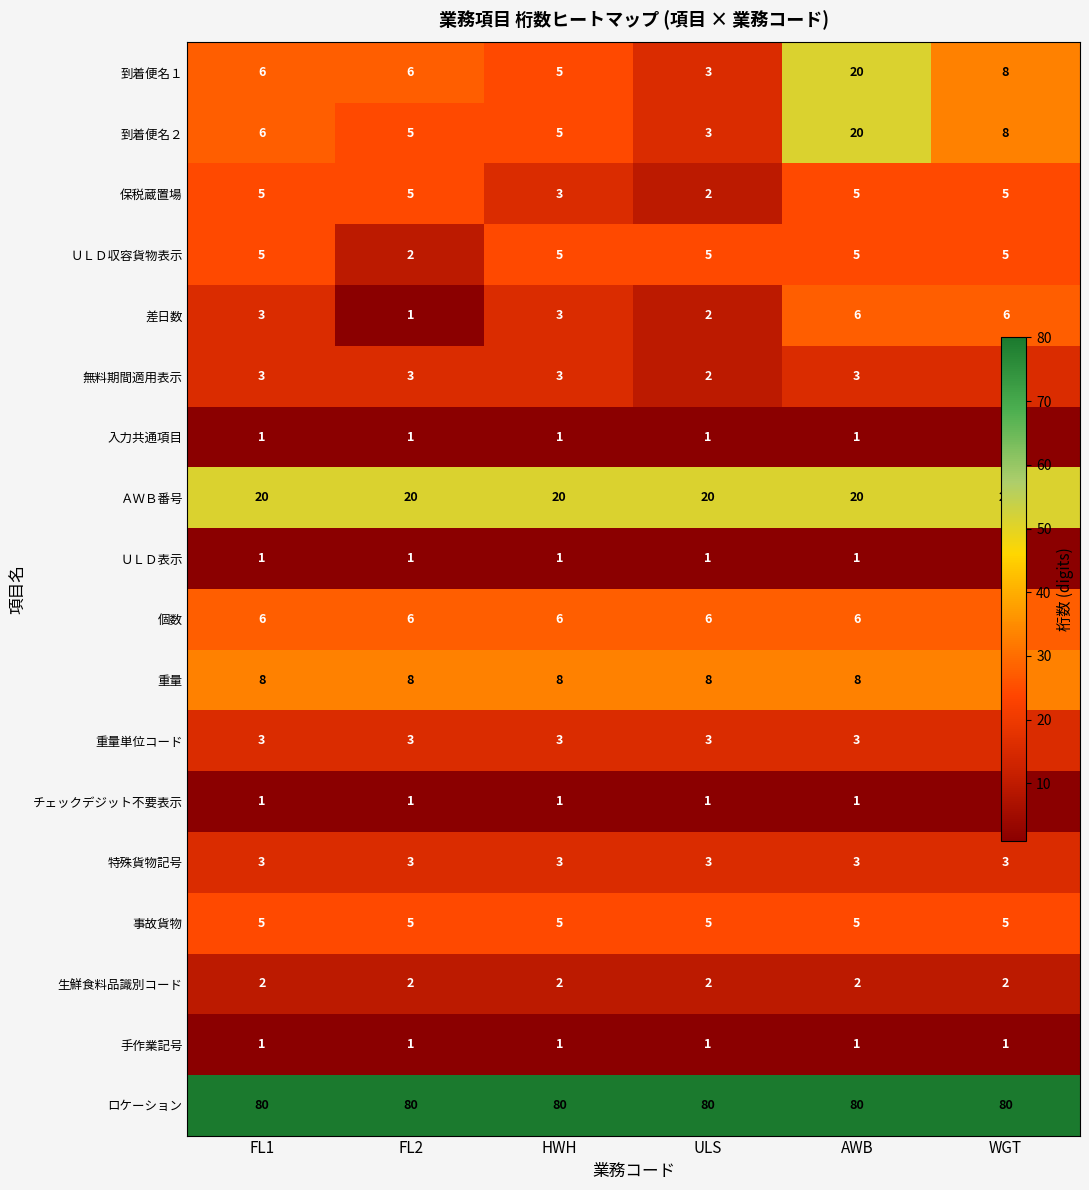

What is the maximum value shown in the chart?

80